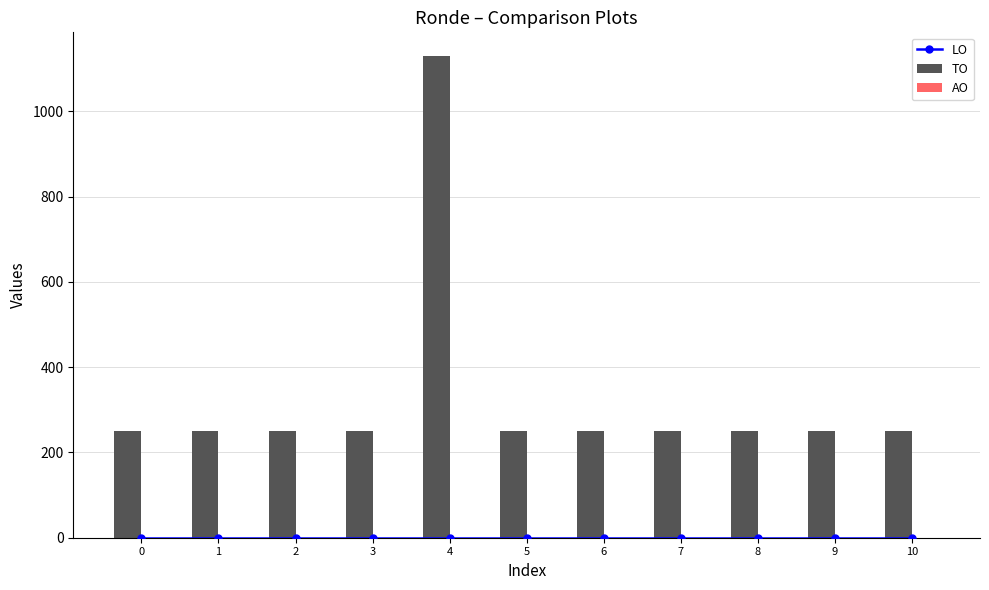

Reading left to right, what are all the values shown in this chart?

LO: 0=0	1=0	2=0	3=0	4=0	5=0	6=0	7=0	8=0	9=0	10=0
TO: 0=250	1=250	2=250	3=250	4=1129	5=250	6=250	7=250	8=250	9=250	10=250
AO: 0=0	1=0	2=0	3=0	4=0	5=0	6=0	7=0	8=0	9=0	10=0